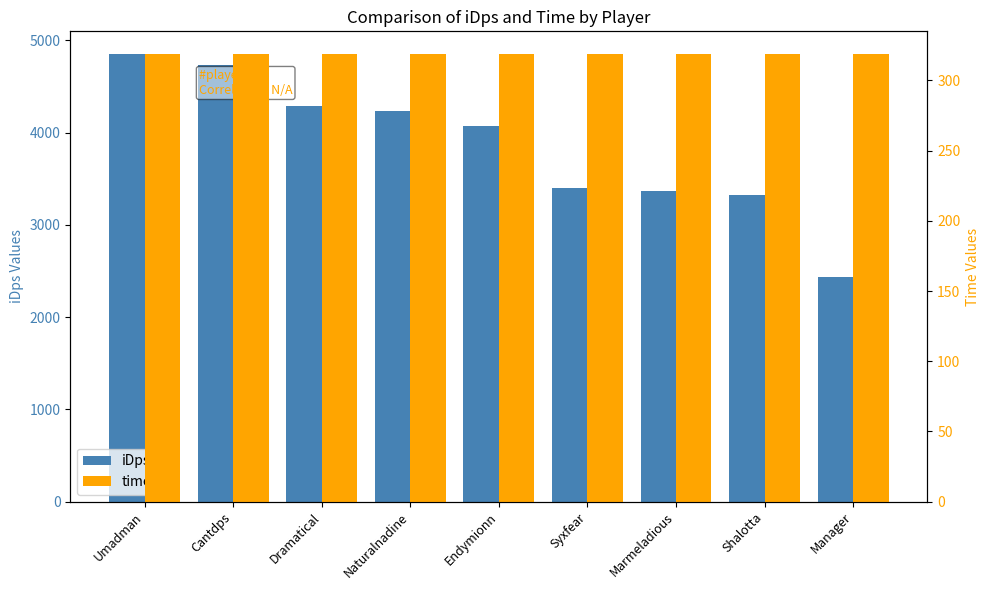

At how many categories does at least one series exceed 2578?

8